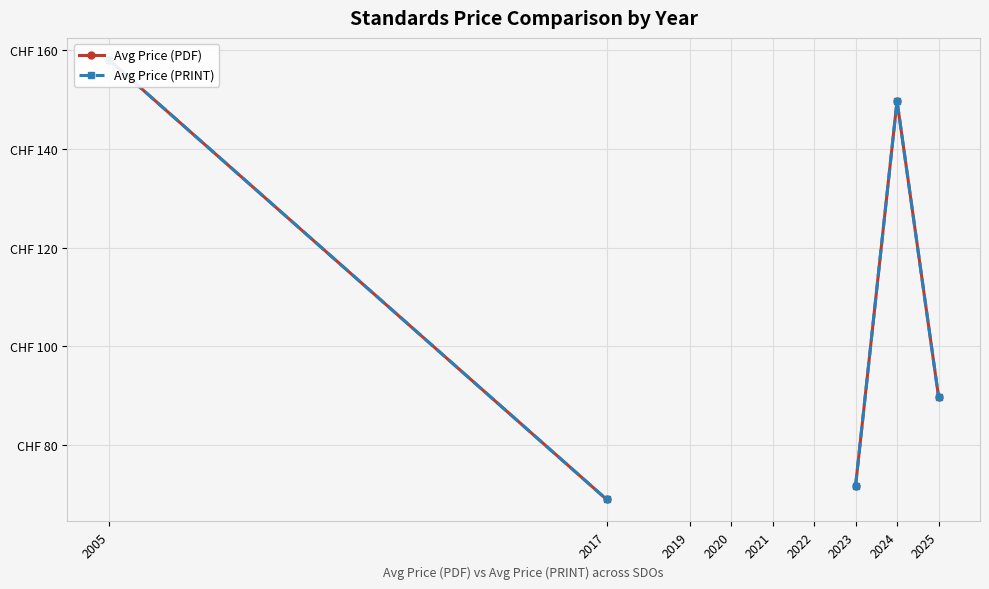

At which label is Avg Price (PDF) closest to 113?

2025